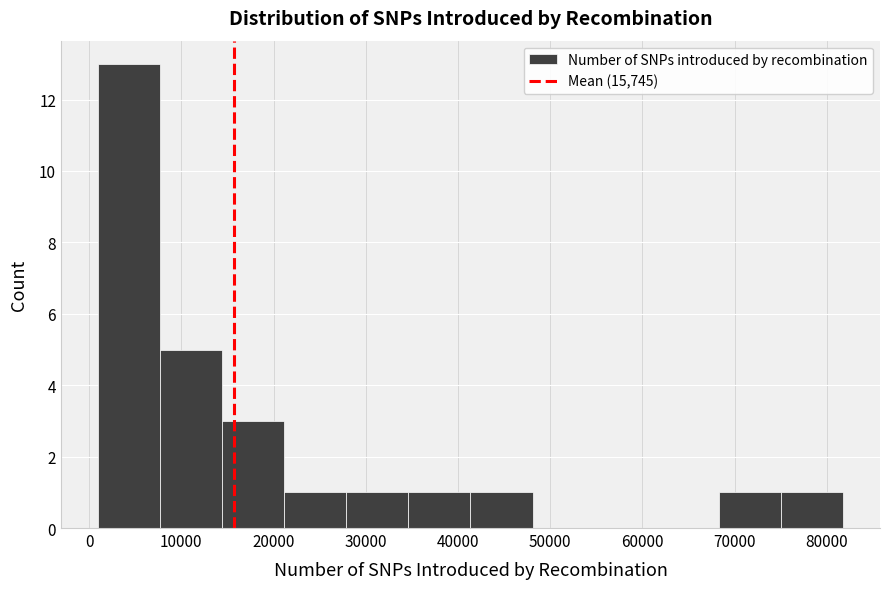

Which range on the x-axis has the tallest bar?

1000 to 8000